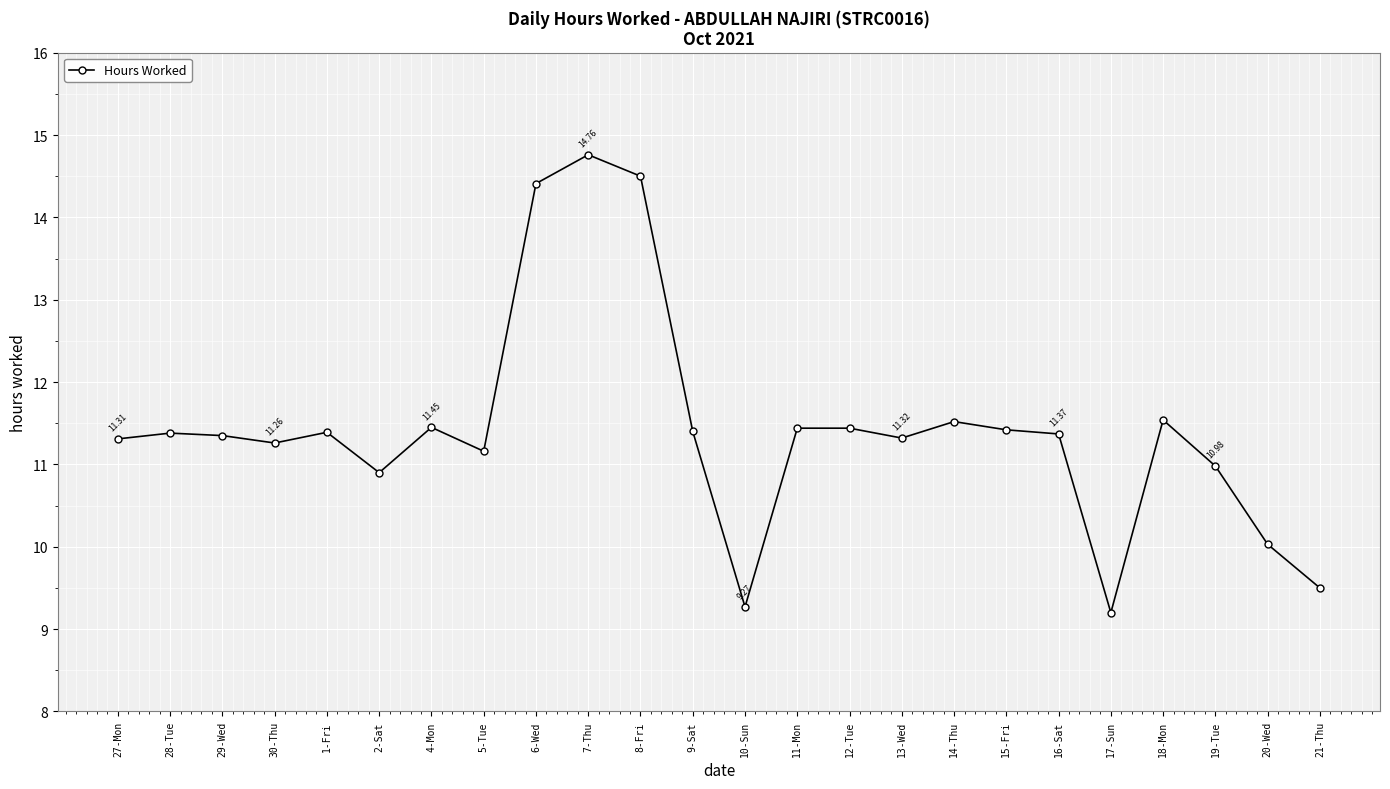

True or false: the data has more than 1 interior local peaks.

True